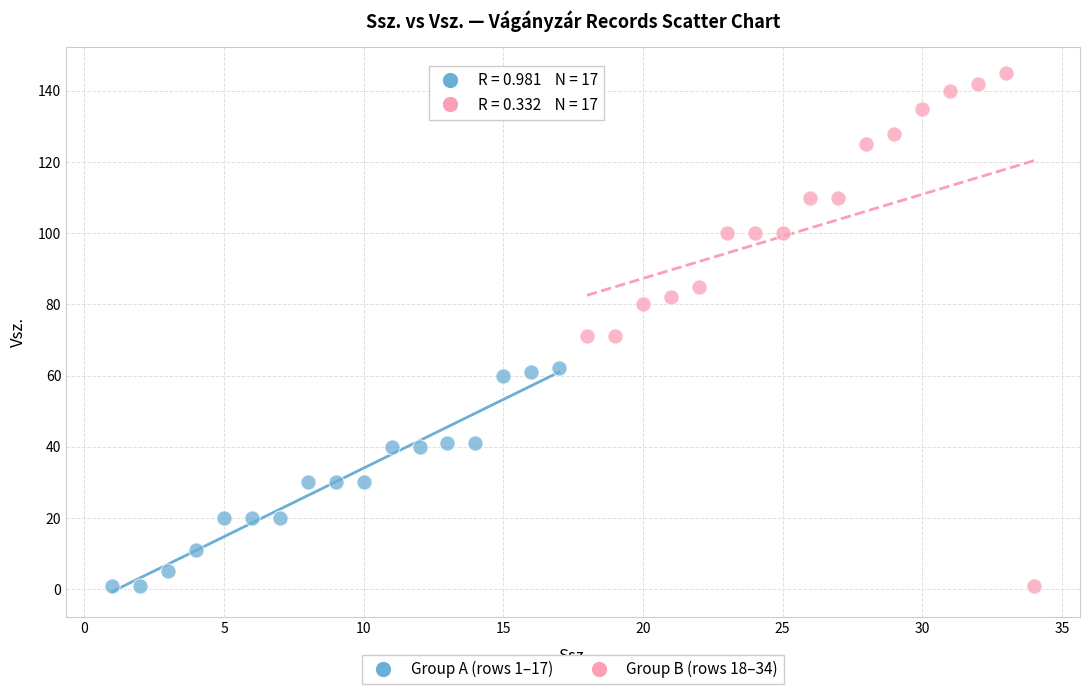

Which series has the largest Y range (max minus min)?

Group B (rows 18–34)